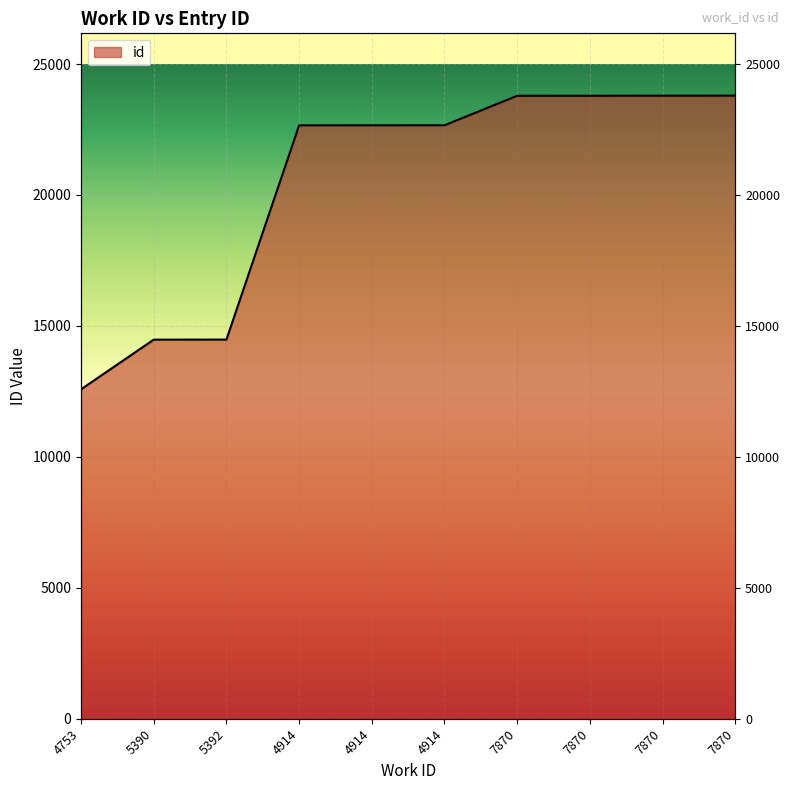

Reading left to right, extract all data points from this chart.

4753=12580	5390=14477	5392=14479	4914=22660	4914=22661	4914=22662	7870=23788	7870=23789	7870=23792	7870=23793